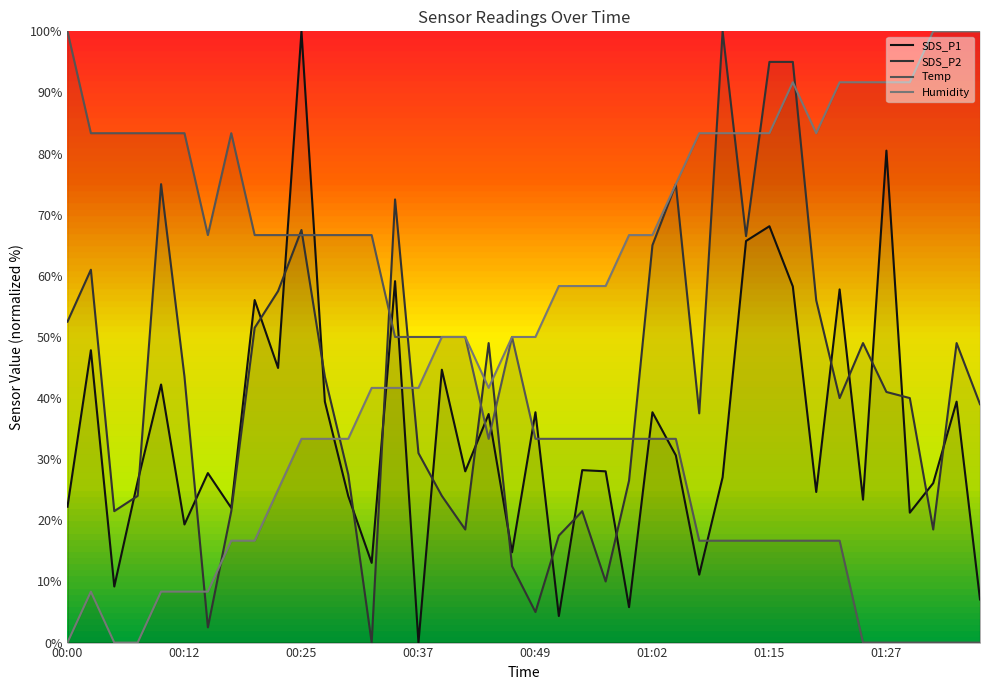

How many lines are shown in the chart?

4